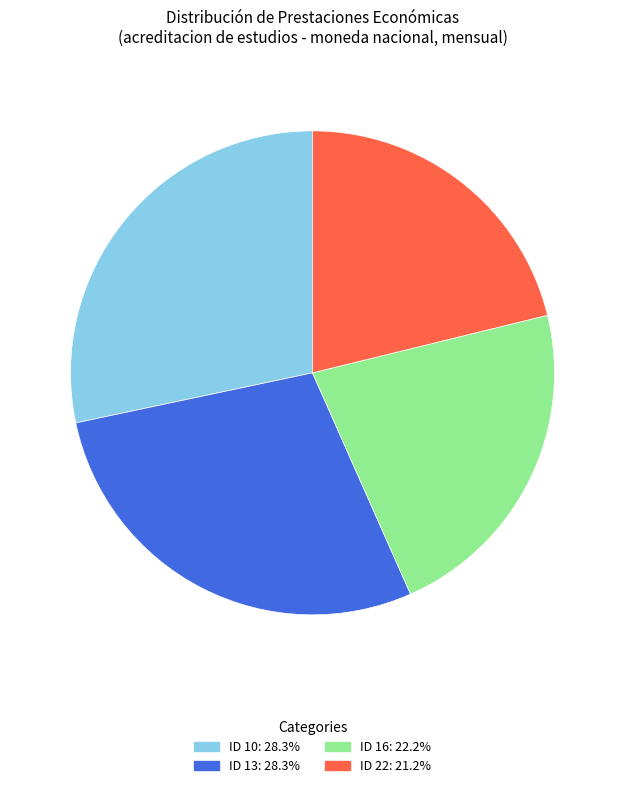

Does any single category account for the majority?

No